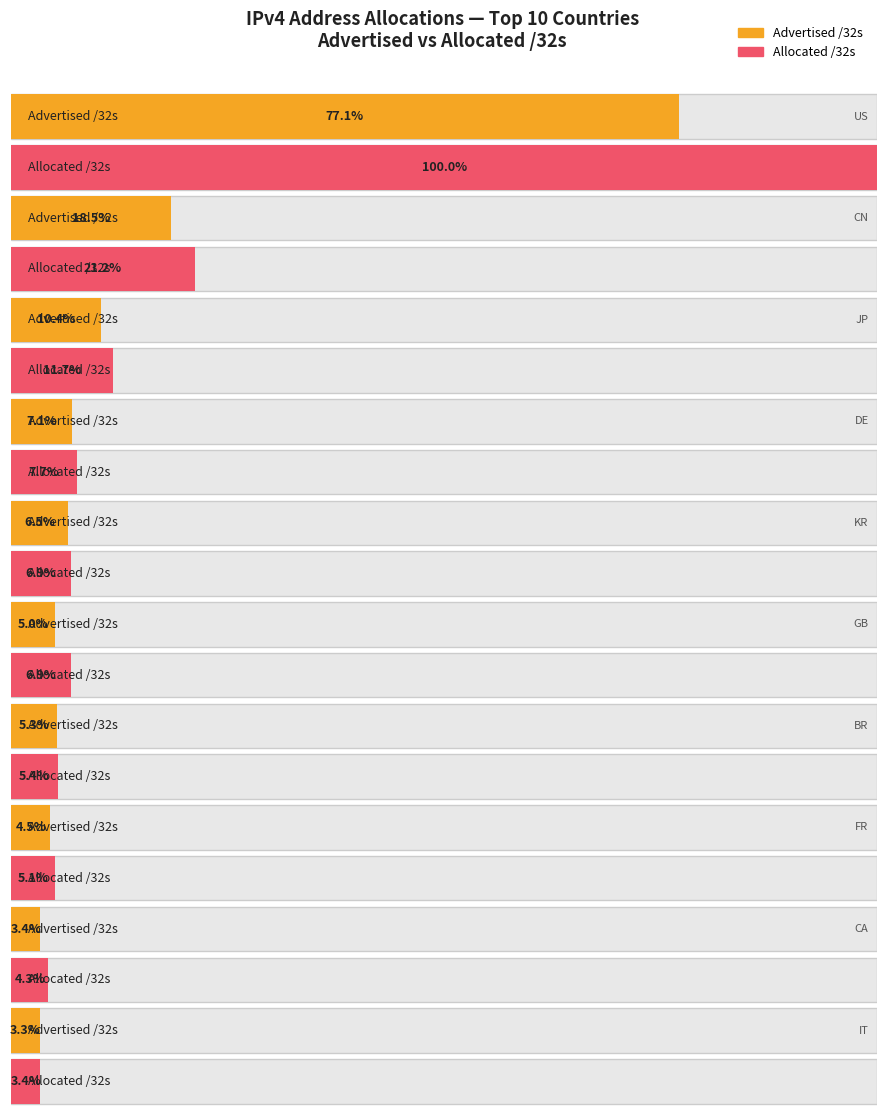

How many data points in Advertised /32s are above 105810816?

4